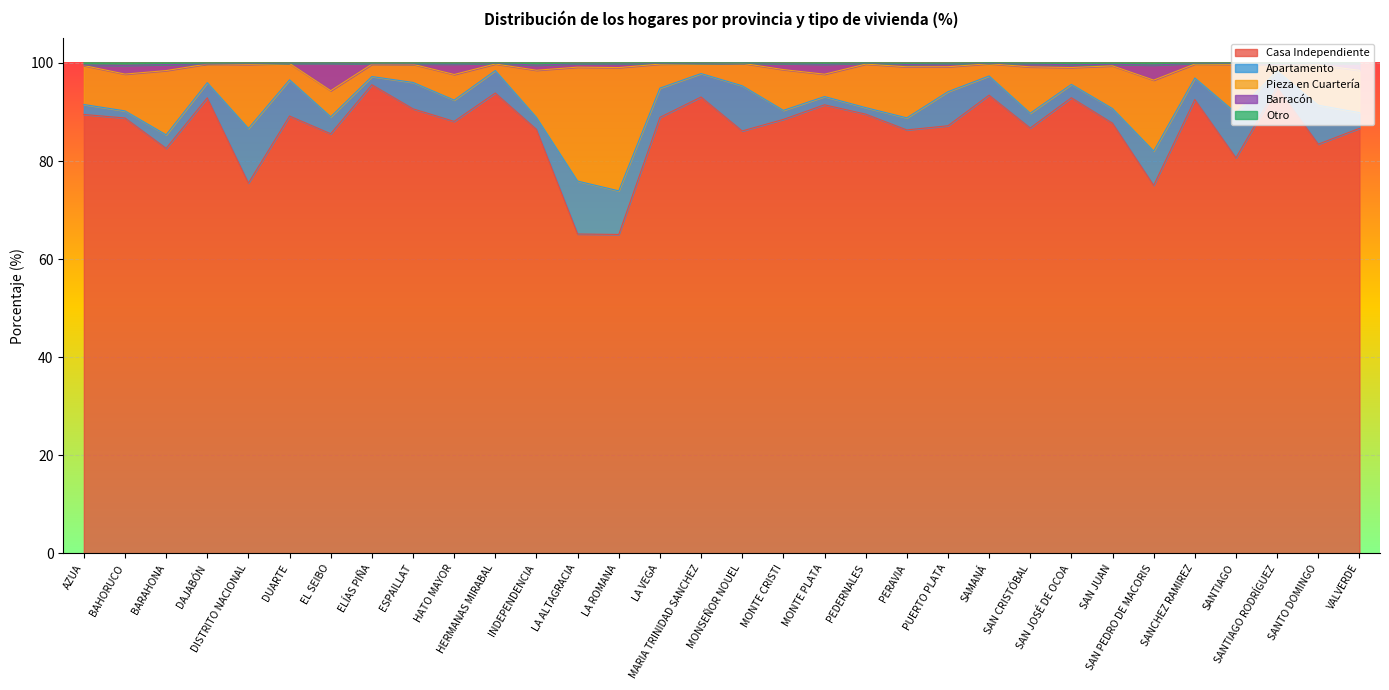

Is it true that Casa Independiente equals 134.9 at INDEPENDENCIA?

False